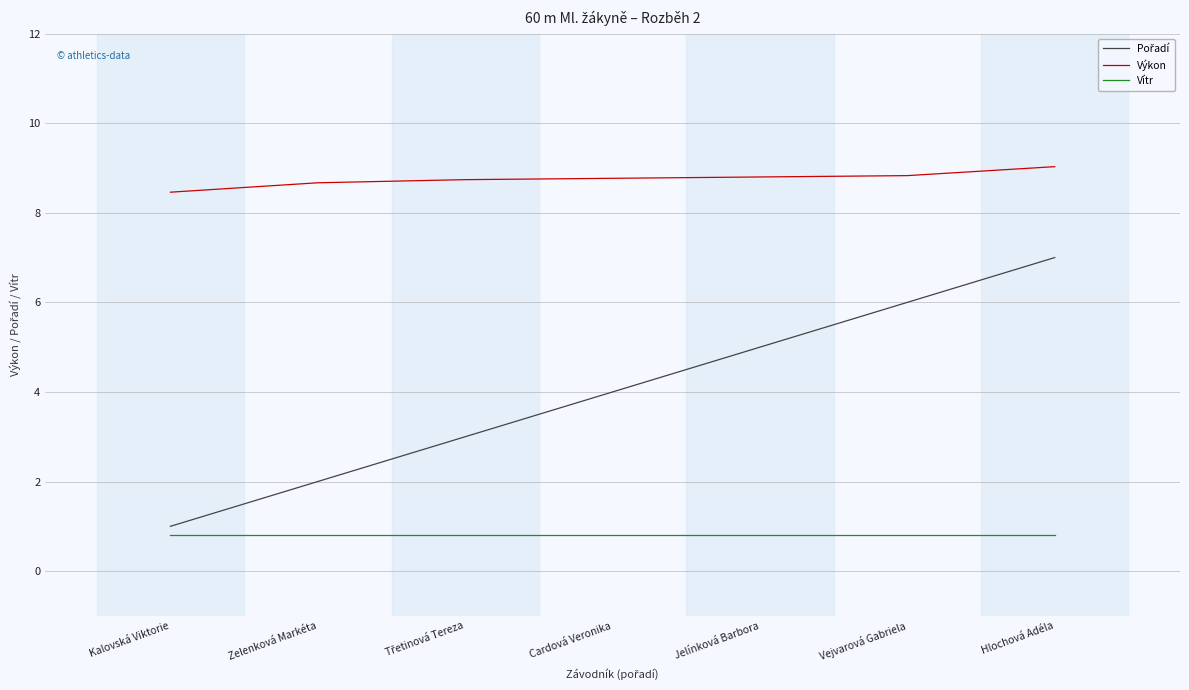

What is the total value across all series at Cardová Veronika?

13.6